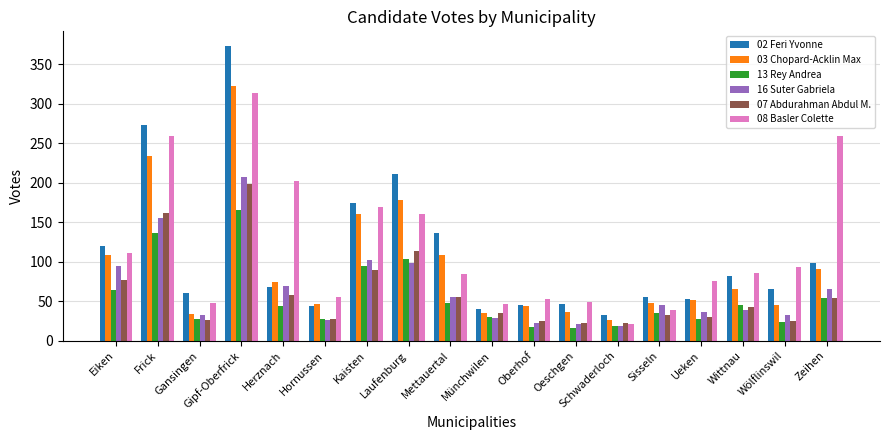

What is the approximate value of 02 Feri Yvonne at Kaisten?

174